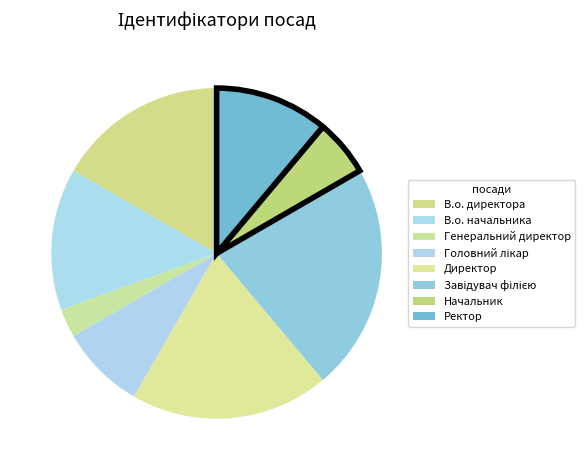

Count the number of slices in the pie.

8